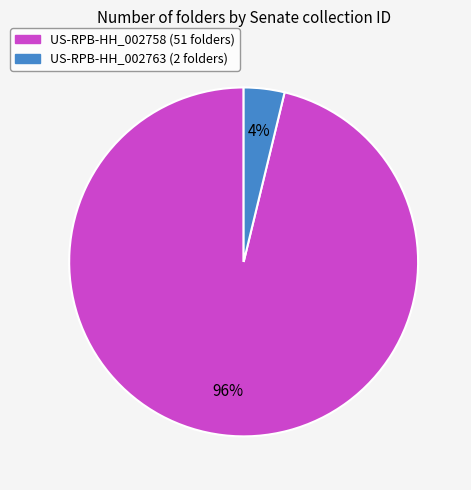

Is US-RPB-HH_002763 the majority of the pie?

No